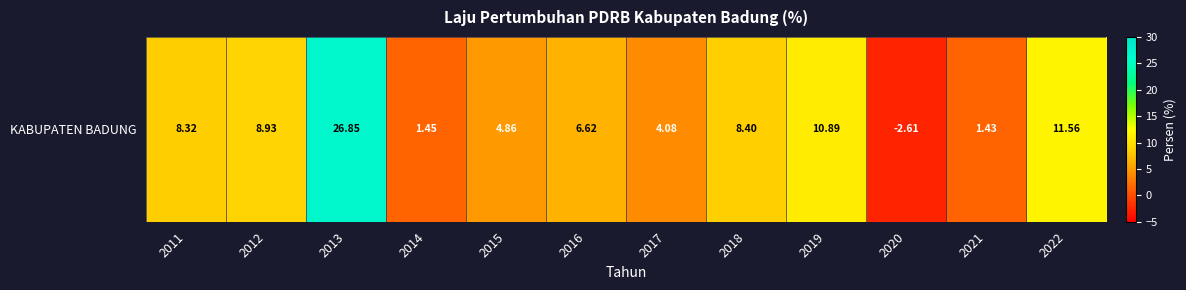

Between 2022 and 2015, which is larger?

2022